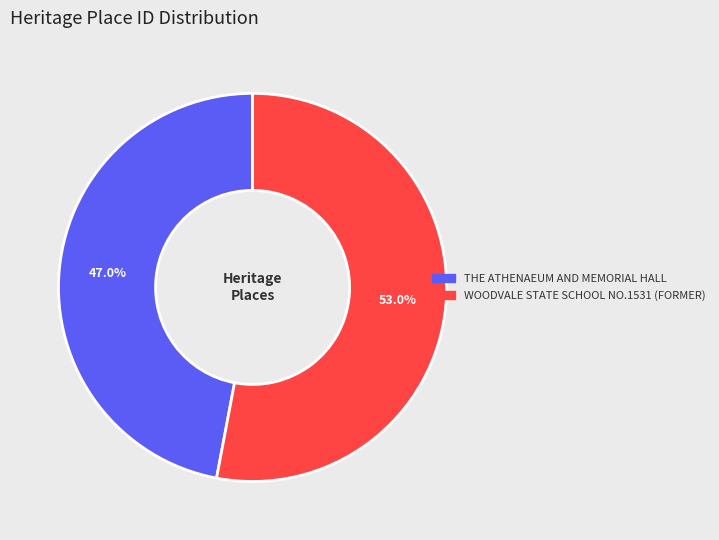

True or false: WOODVALE STATE SCHOOL NO.1531 (FORMER) accounts for 66% of the total.

False